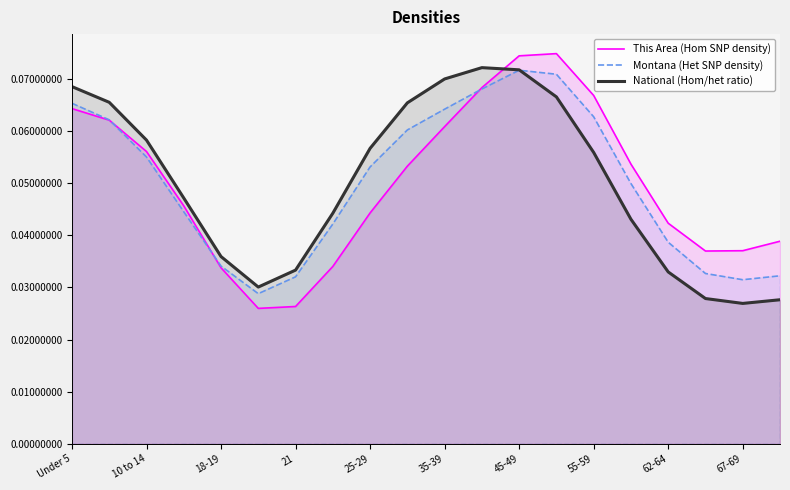

True or false: This Area (Hom SNP density) and National (Hom/het ratio) intersect in this chart.

True